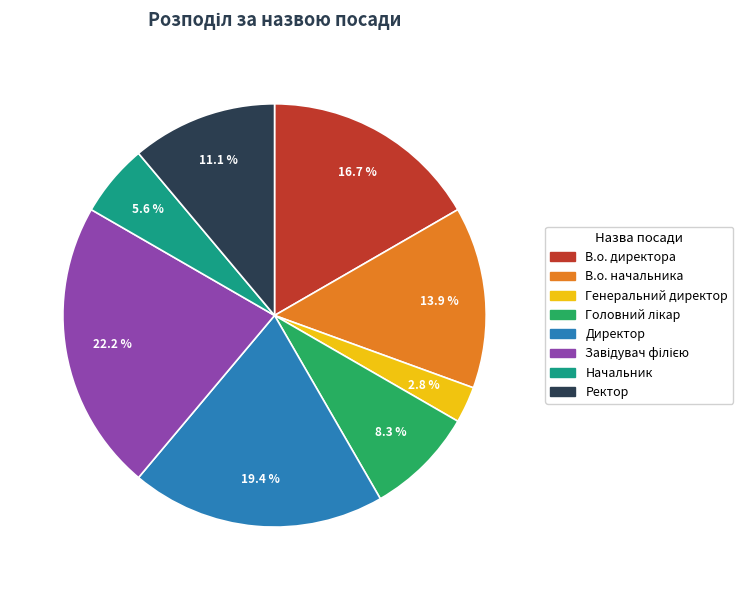

Which has a higher value, Генеральний директор or Директор?

Директор